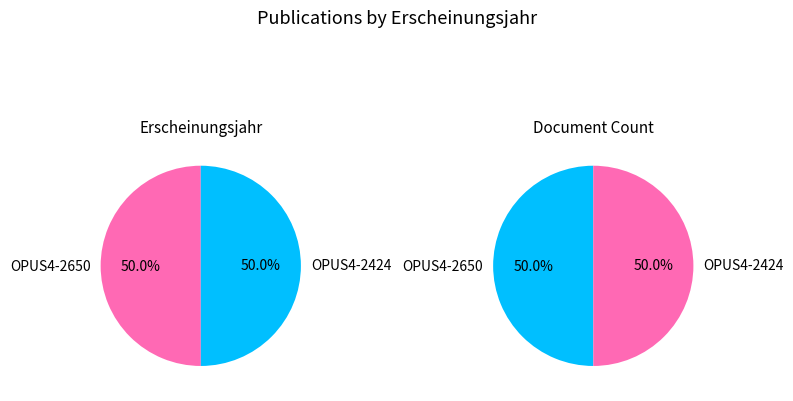

The OPUS4-2424 slice represents 50% of the pie. True or false?

True